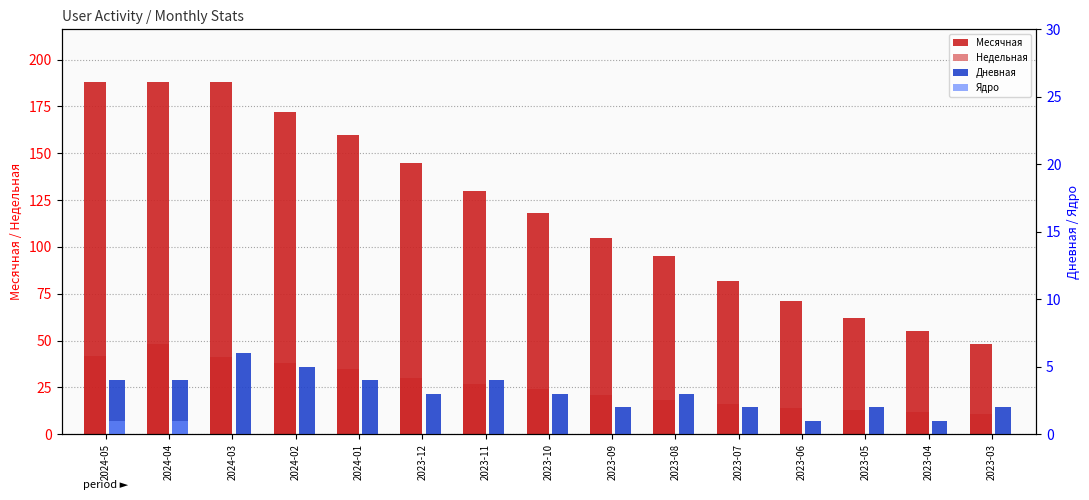

What is the difference between the maximum and second lowest values in the Недельная series?

36